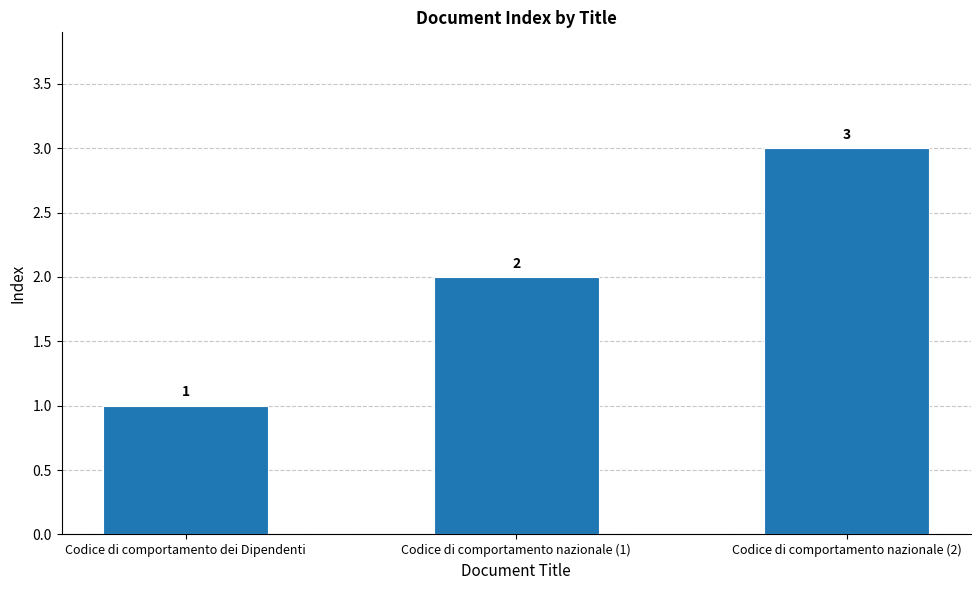

List the labels in order of value, largest first.

Codice di comportamento nazionale (2), Codice di comportamento nazionale (1), Codice di comportamento dei Dipendenti